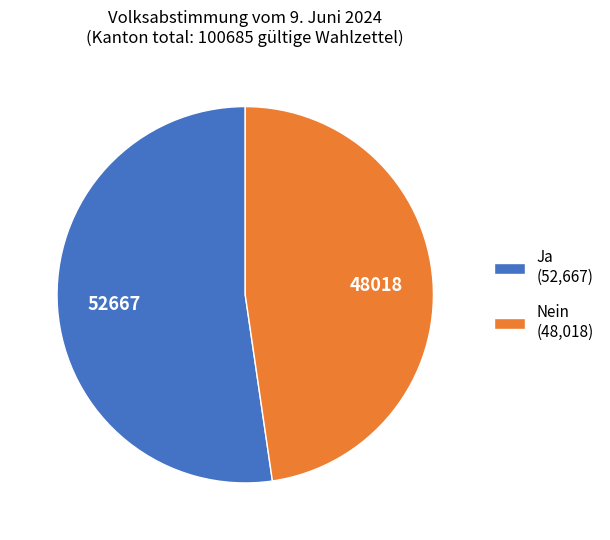

Is it true that Ja (52,667) is 64% of the pie?

False